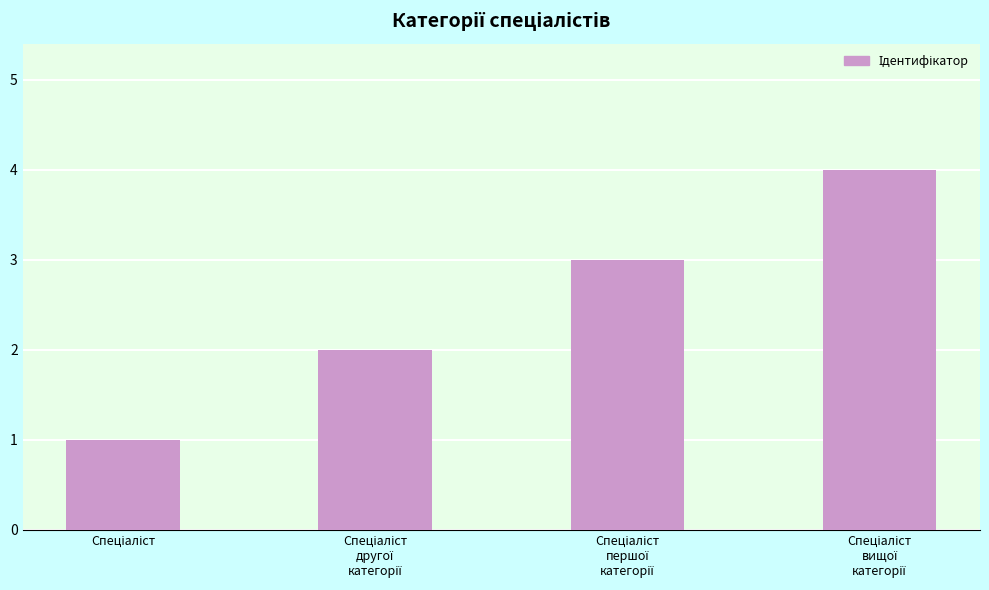

What is the sum of all values?

10